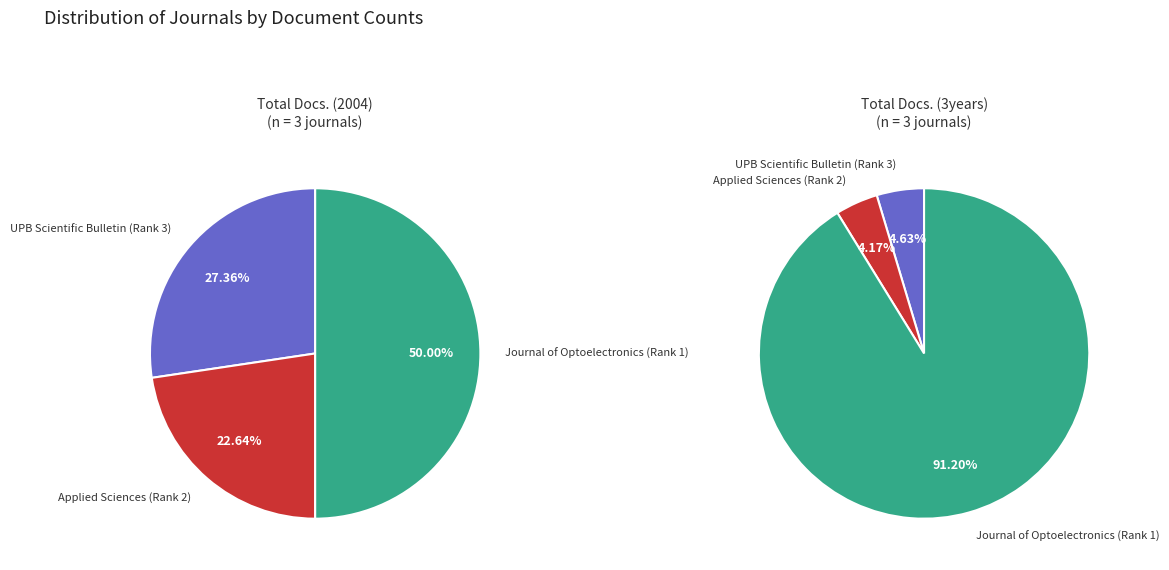

How many segments does this pie chart have?

3